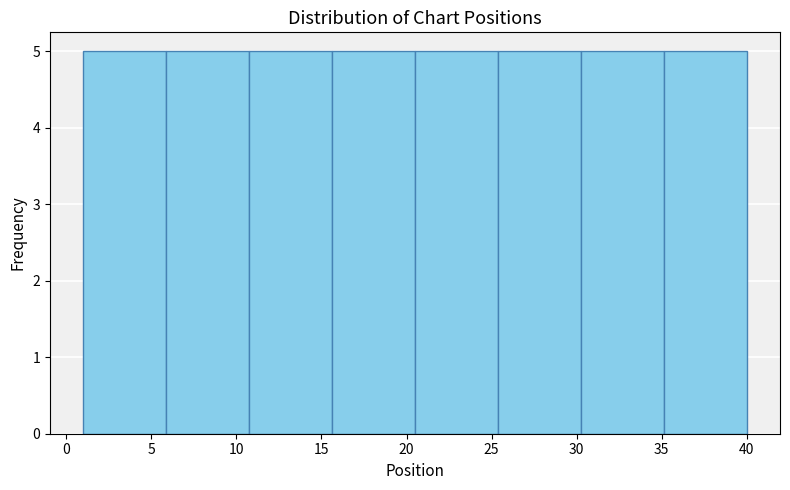

Reading left to right, list every bar in this chart as the range it spans on the x-axis followed by its height. Neither the bar edges nor the heights are printed on the chart, so give them approximately, as read against the axes.

1.0 to 6.0: 5
6.0 to 11.0: 5
11.0 to 15.5: 5
15.5 to 20.5: 5
20.5 to 25.5: 5
25.5 to 30.5: 5
30.5 to 35.0: 5
35.0 to 40.0: 5